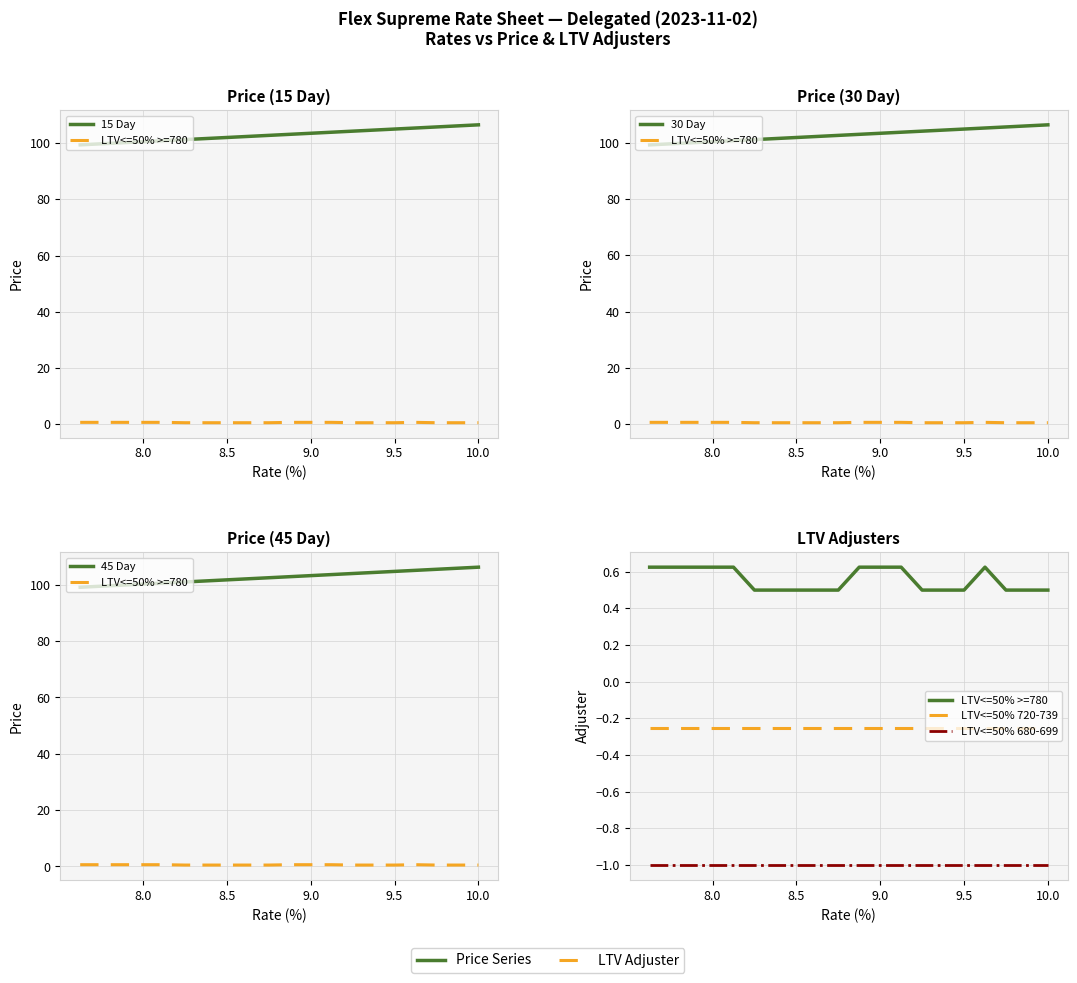

Does the chart display data point markers on the line(s)?

No